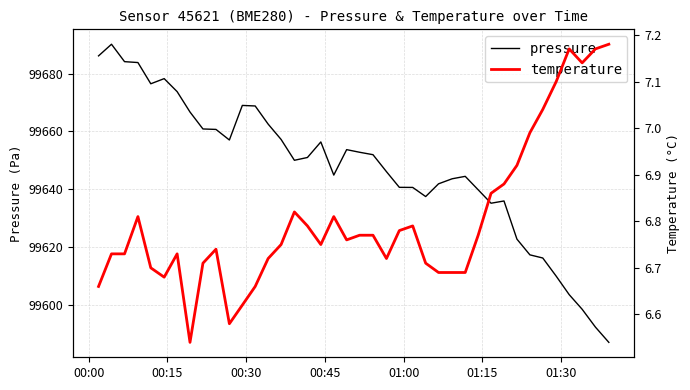

What are all the series names shown in the legend?

pressure, temperature